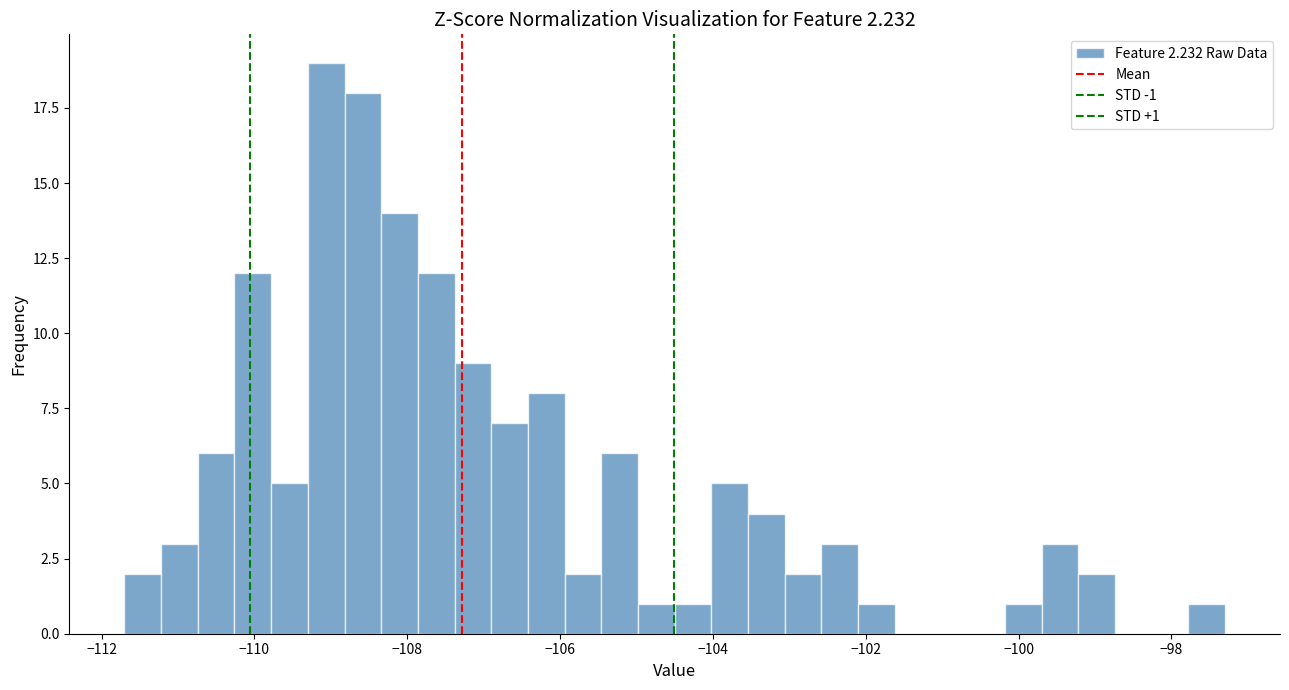

Read against the x-axis, roughly where is the centre of the tallest bar?

-109.0